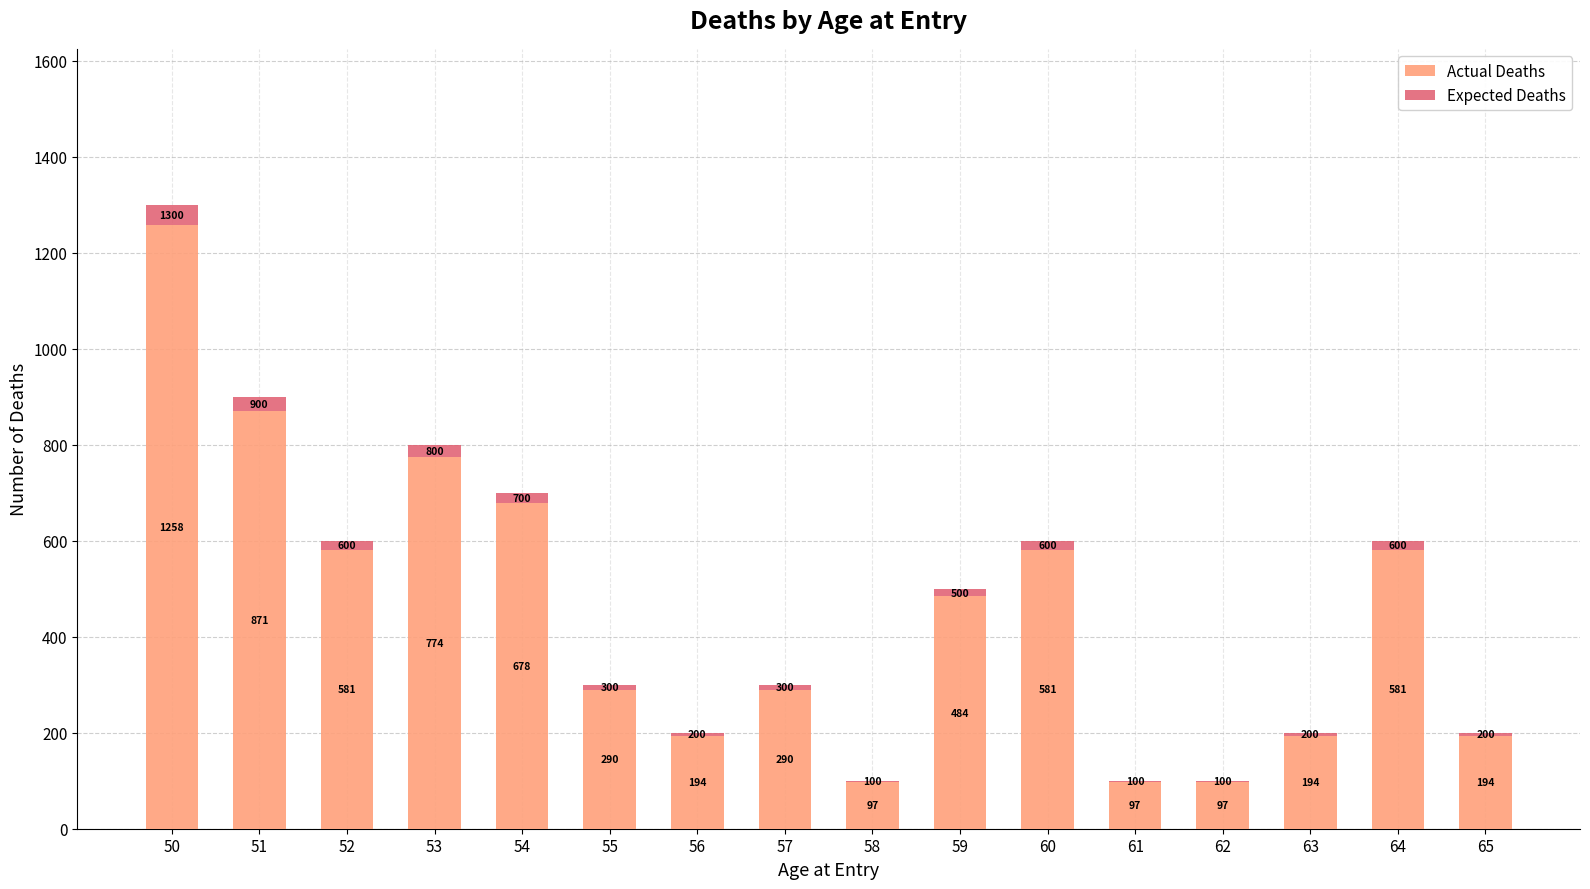

Does the chart contain stacked bars?

Yes